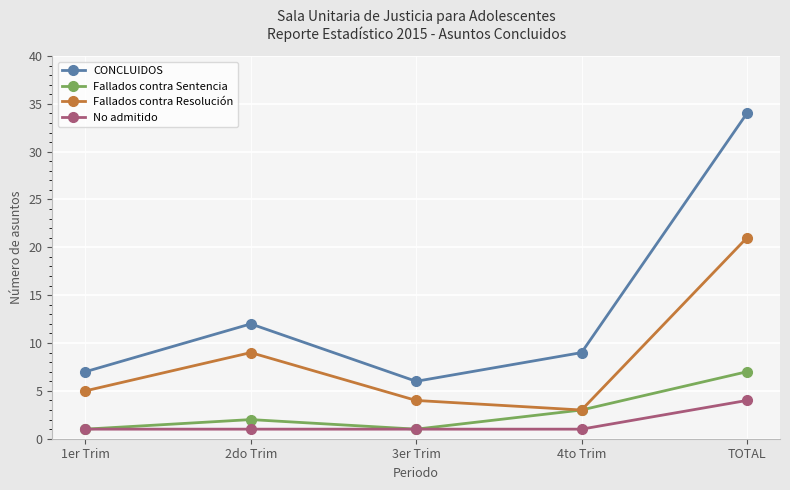

What position from the left is 2do Trim?

2